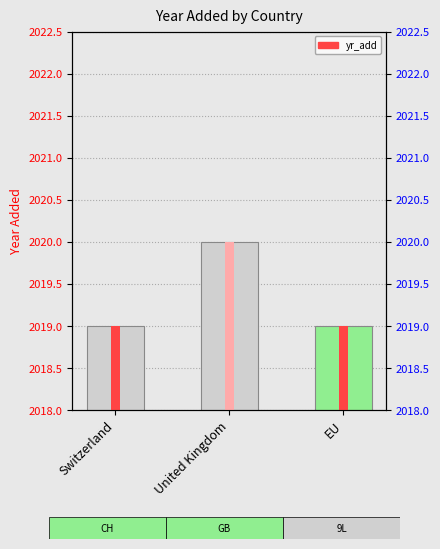

At which label is the value closest to 2019?

Switzerland